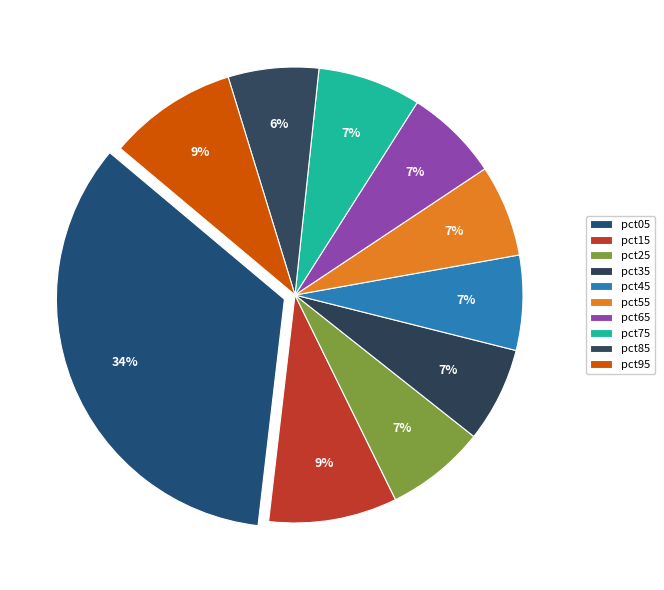

How many slices are in this pie chart?

10